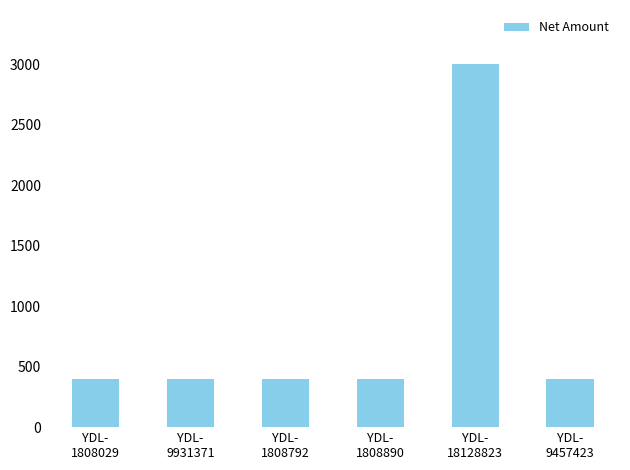

What is the value of the 2nd bar from the left?

400